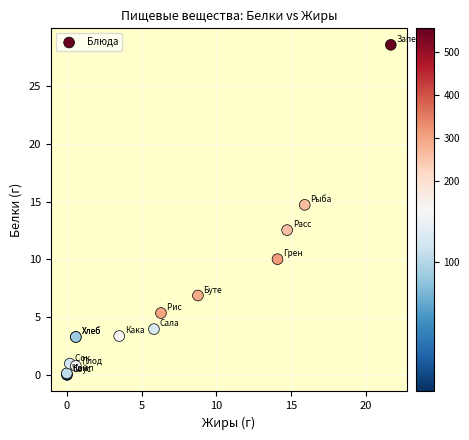

What Y value in the scatter plot is closest to 14?

14.7